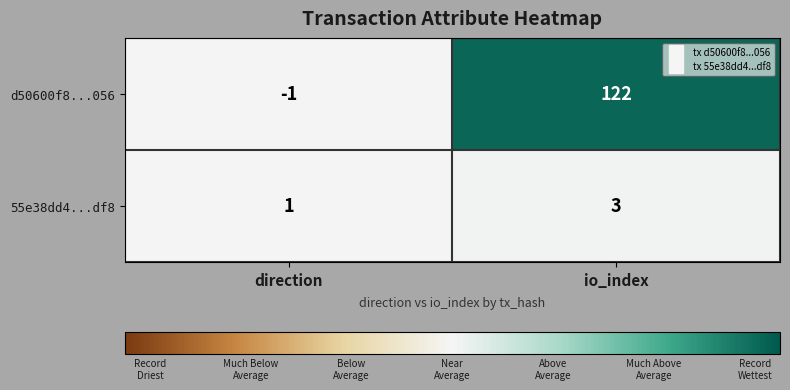

Reading left to right, what are all the values shown in this chart?

d50600f8...056: direction=-1	io_index=122
55e38dd4...df8: direction=1	io_index=3